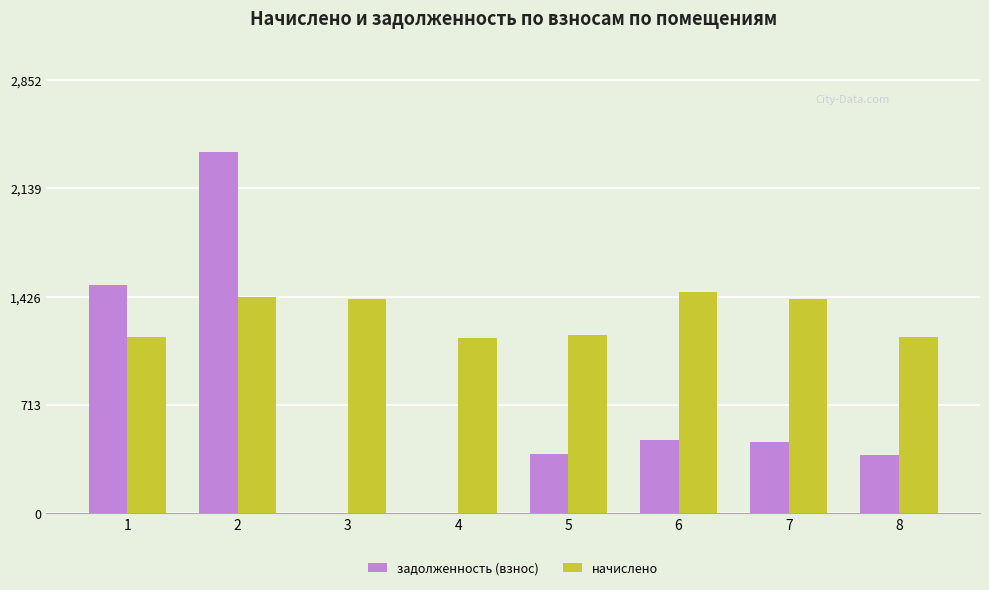

At which category is the sum across all series the highest?

2